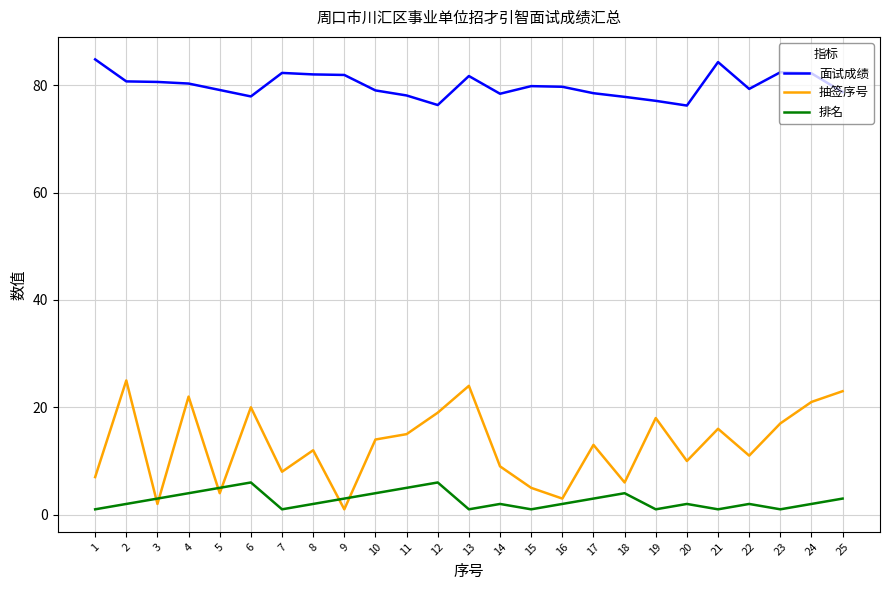

Rank the series by their maximum value, from lowest to highest.

排名, 抽签序号, 面试成绩